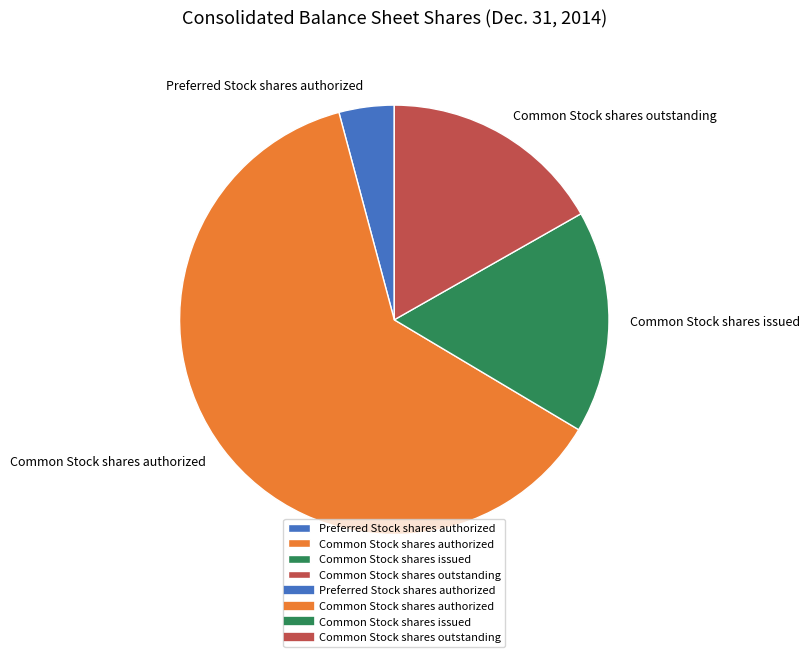

Does any single category account for the majority?

Yes